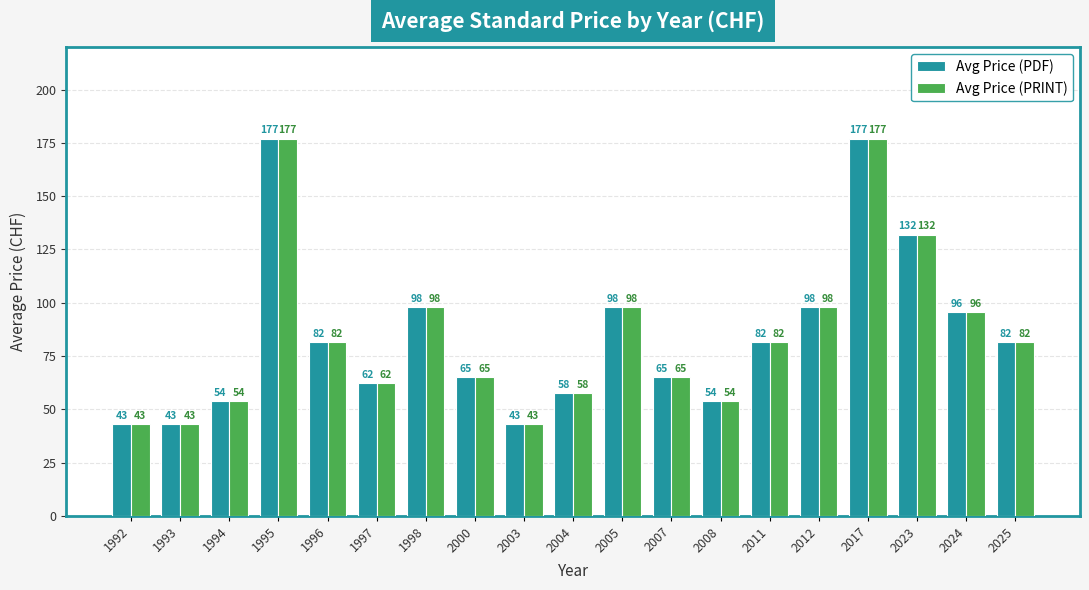

Is the value of Avg Price (PRINT) at 1993 greater than the value of Avg Price (PDF) at 2007?

No